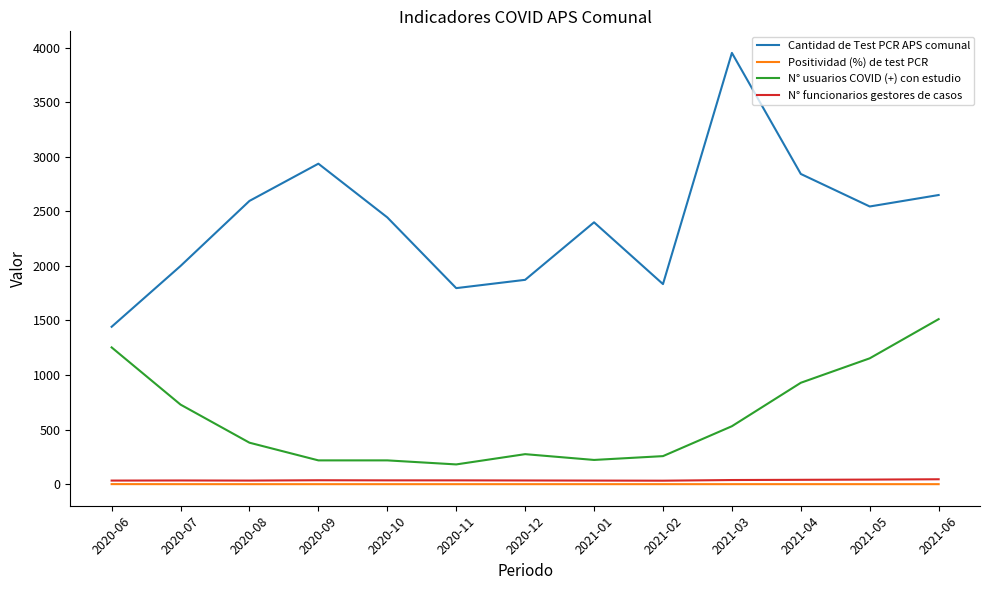

What is the minimum value for N° usuarios COVID (+) con estudio?

181.0